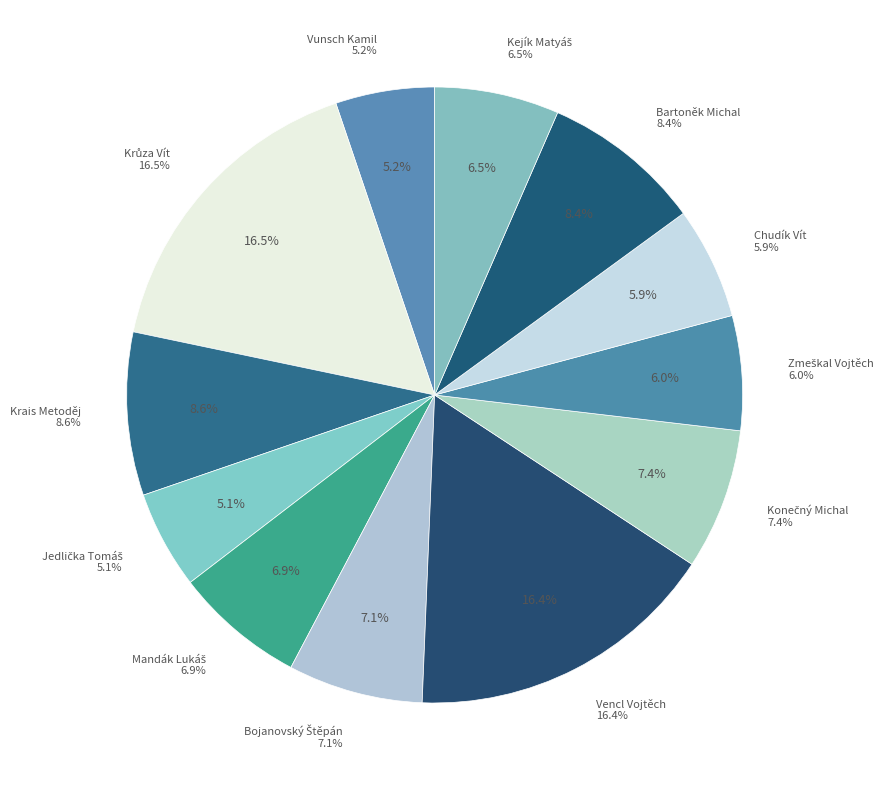

To the nearest percent, what is the difference between the largest and smallest slice percentages?

11%